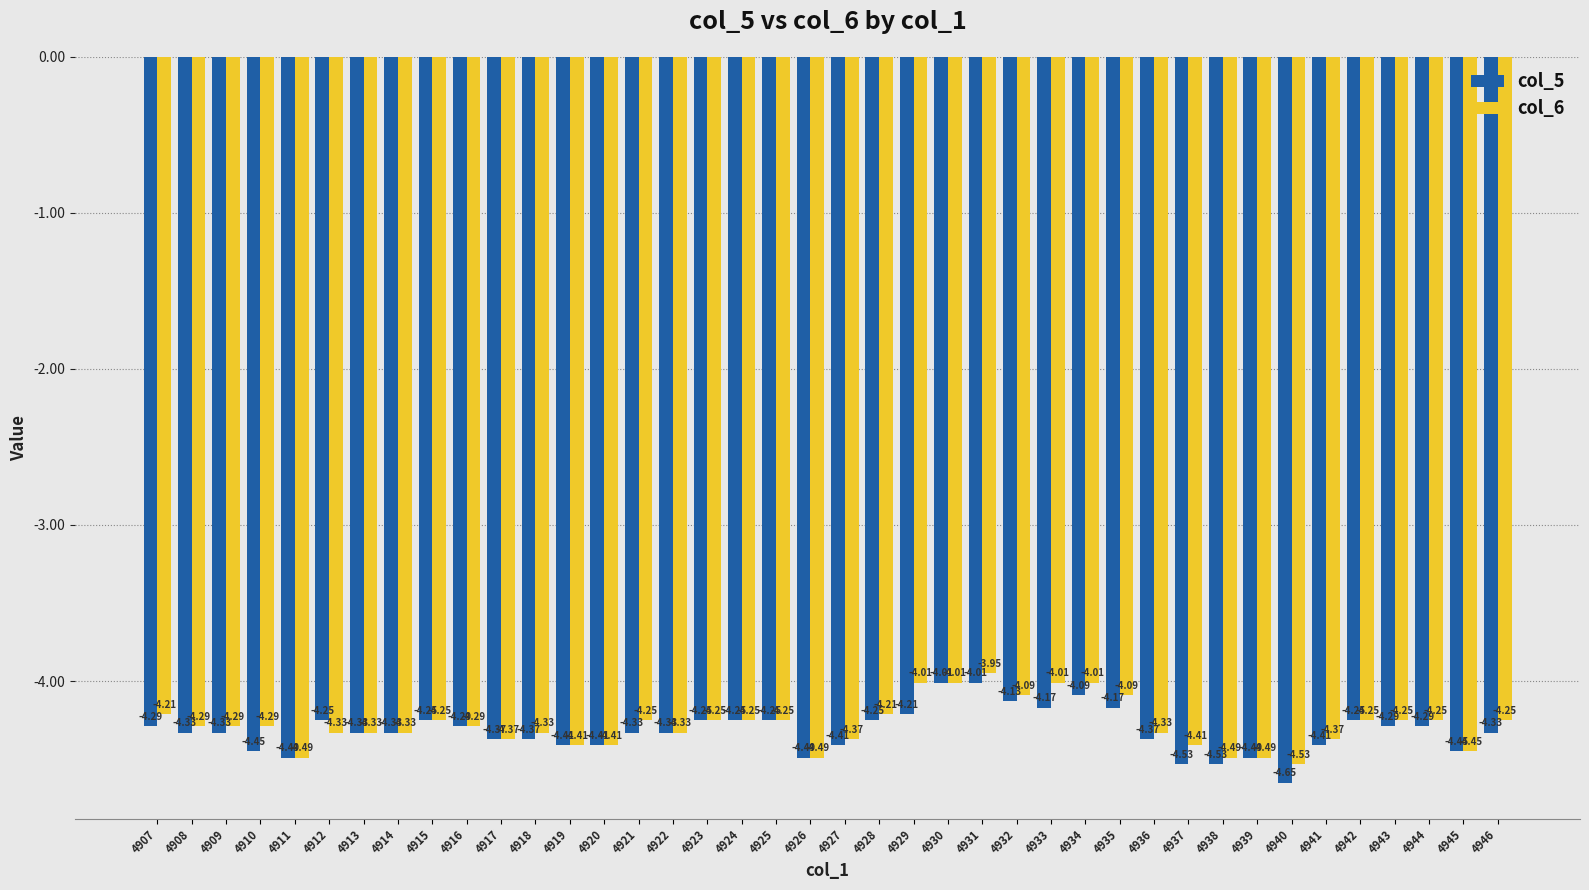

Which series changed the most between 4919 and 4927?

col_6